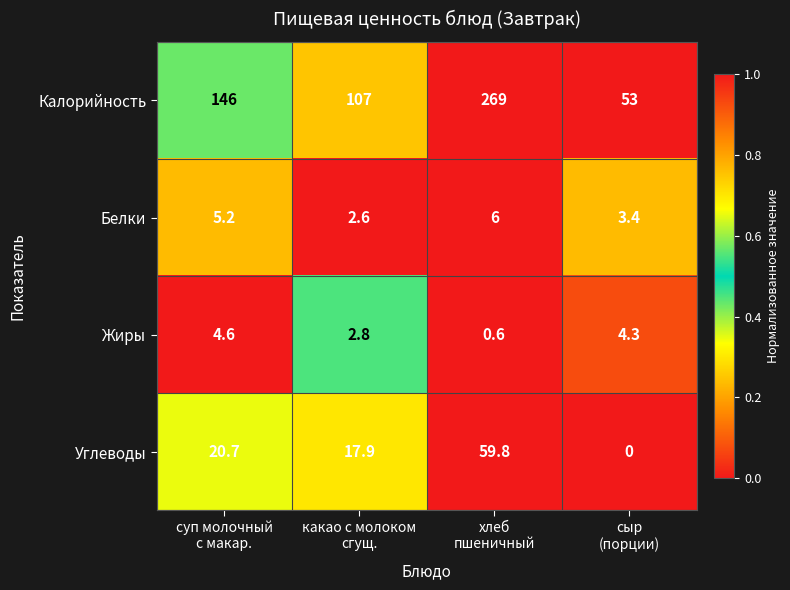

Reading right to left, what are all the values shown in this chart?

Калорийность: 53.0	269.0	107.0	146.0
Белки: 3.4	6.0	2.6	5.2
Жиры: 4.3	0.6	2.8	4.6
Углеводы: 0.0	59.8	17.9	20.7